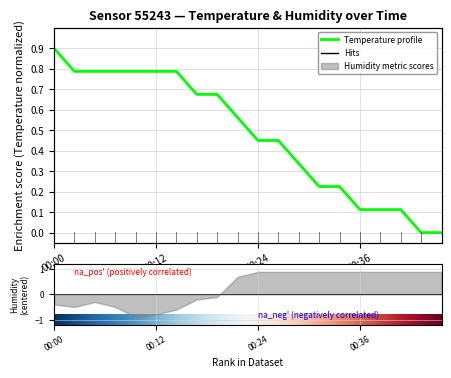

What is the label of the 19th point from the right?

00:12